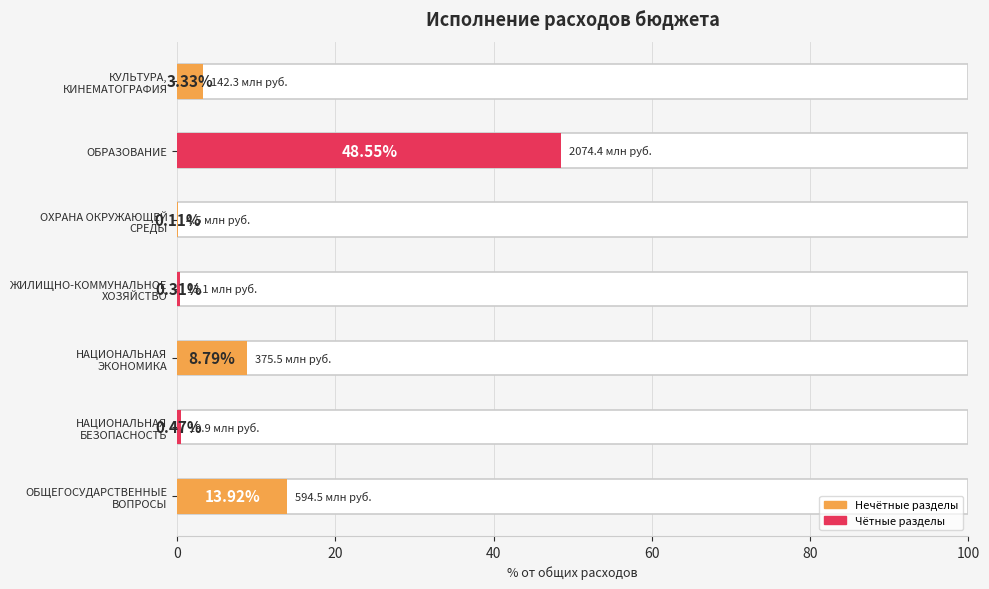

Between ОХРАНА ОКРУЖАЮЩЕЙ СРЕДЫ and КУЛЬТУРА, КИНЕМАТОГРАФИЯ, which is larger?

КУЛЬТУРА, КИНЕМАТОГРАФИЯ